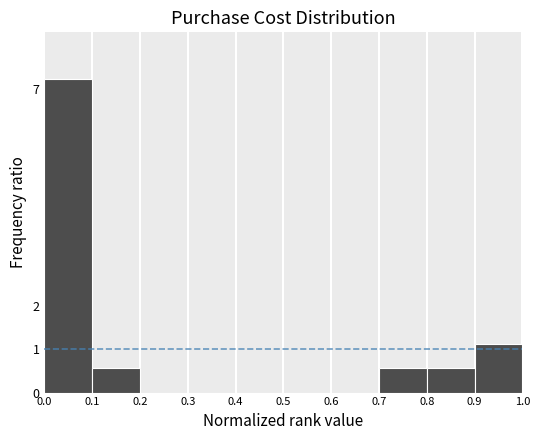

How tall is the bar that spans 0.0 to 0.1 on the x-axis? The values are not printed on the chart, so give them approximately, as read against the axis.

7.2